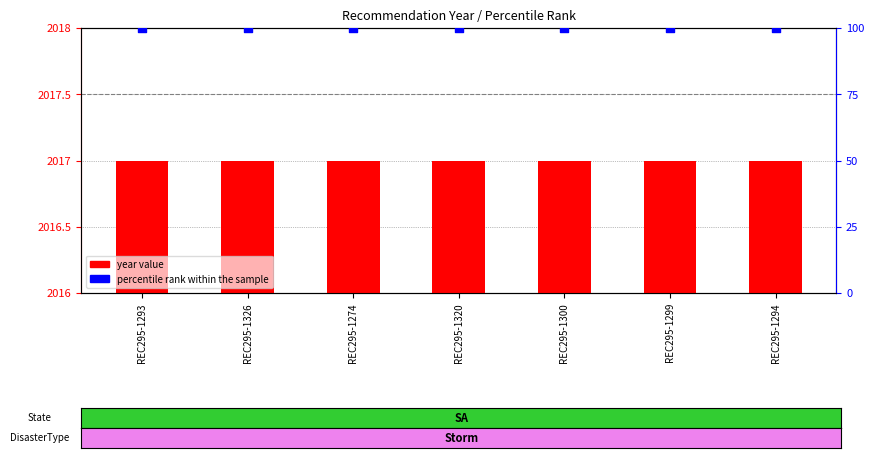

At how many categories does at least one series exceed 1851?

7